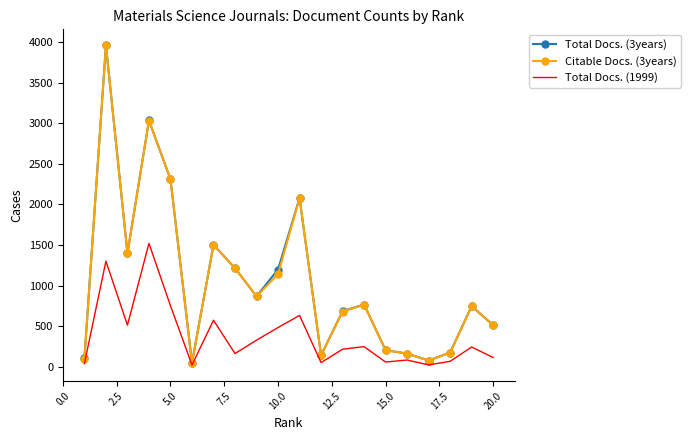

What is the highest value of the Total Docs. (1999) series?

1520